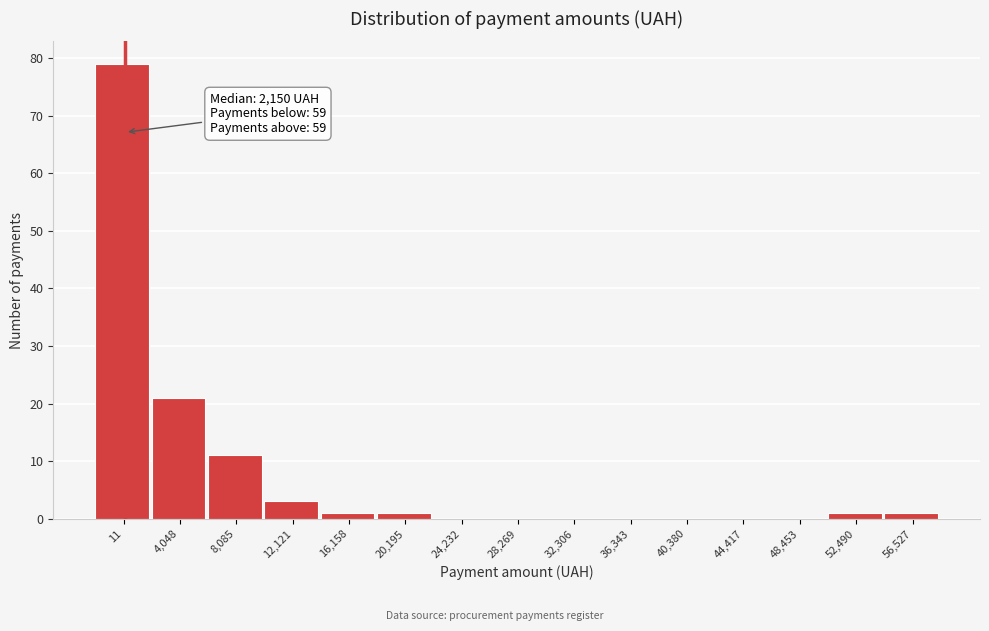

Reading left to right, what are all the values shown in this chart?

11=79	4,048=21	8,085=11	12,121=3	16,158=1	20,195=1	24,232=0	28,269=0	32,306=0	36,343=0	40,380=0	44,417=0	48,453=0	52,490=1	56,527=1